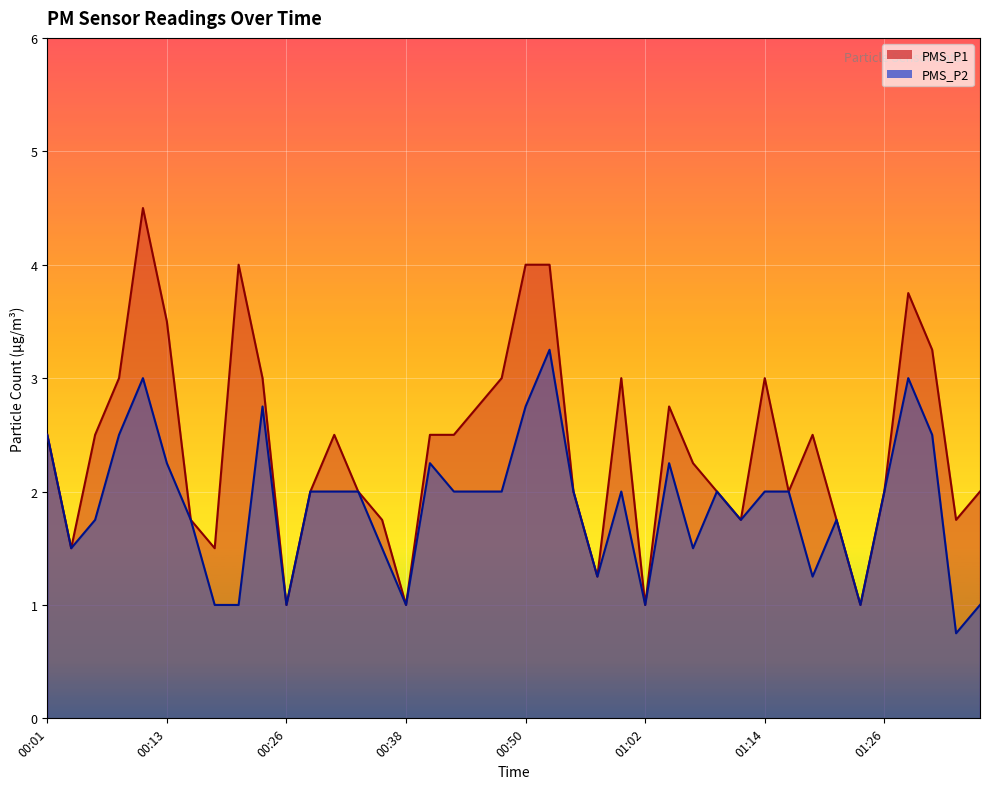

At which label does PMS_P1 reach its peak?

00:11